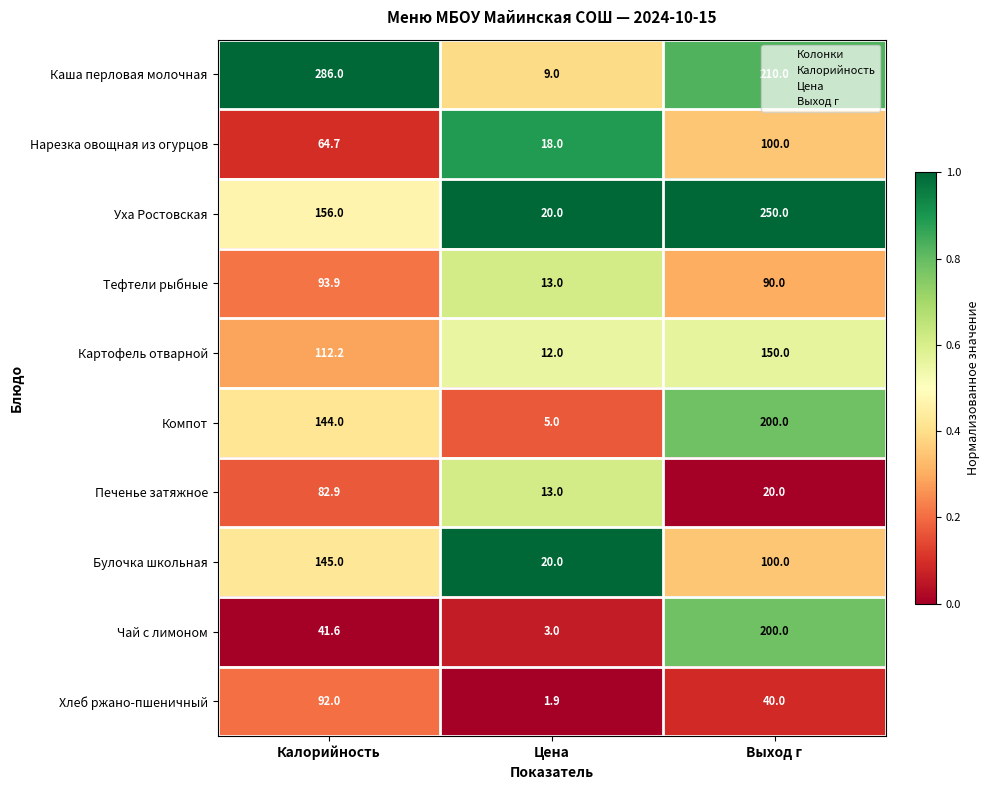

At which category is the sum across all series the highest?

Выход г